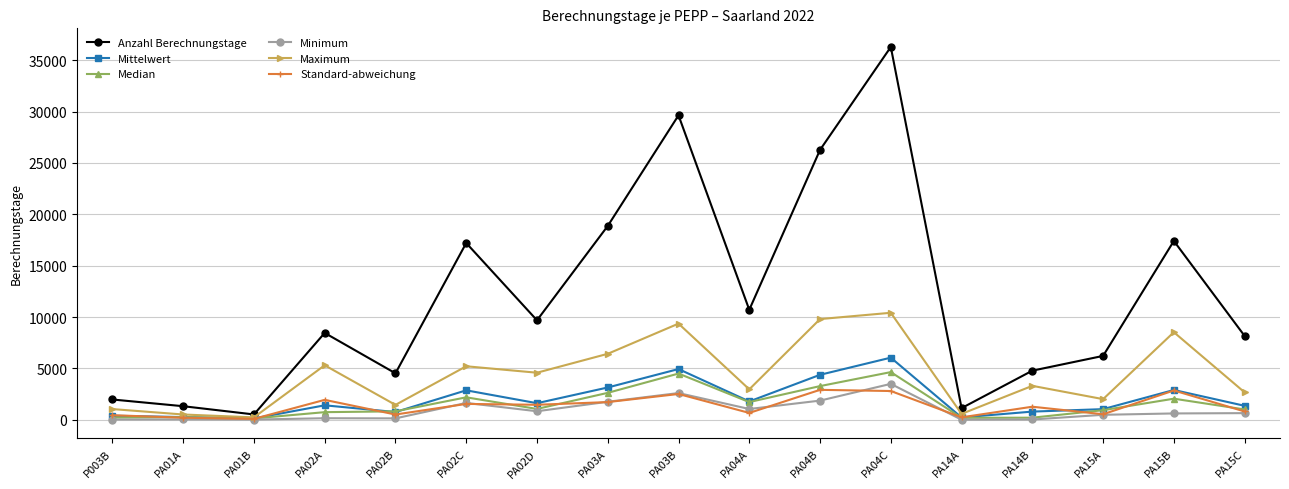

What is the label of the 13th point from the right?

PA02B